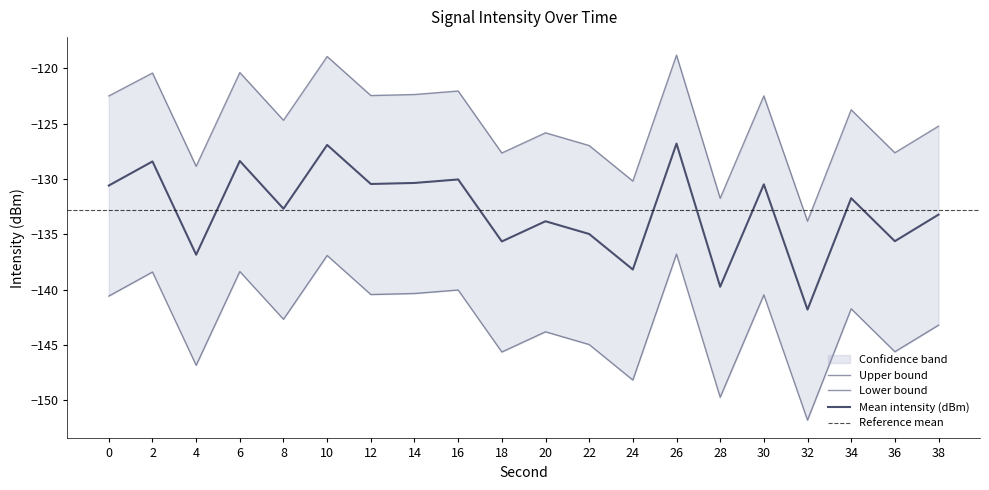

What is the total value across all series at 24?

-416.6